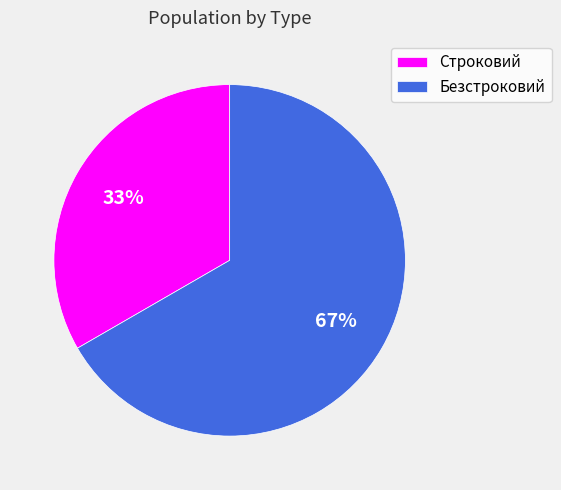

Between Безстроковий and Строковий, which is larger?

Безстроковий